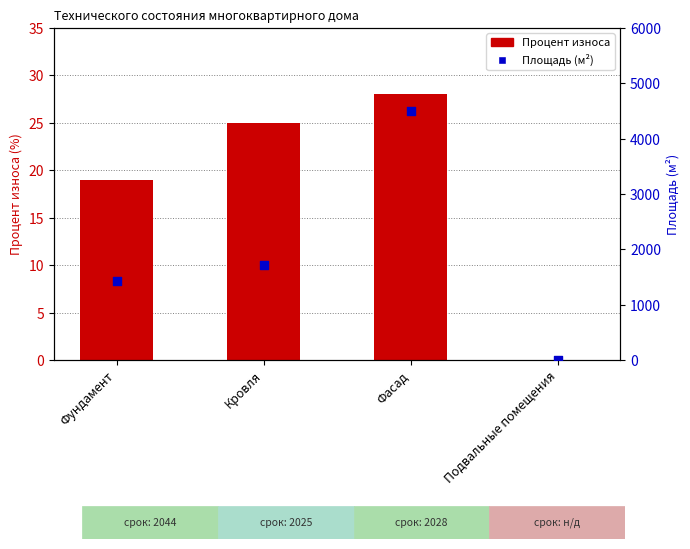

Which series has the largest total across all categories?

Площадь (м²)